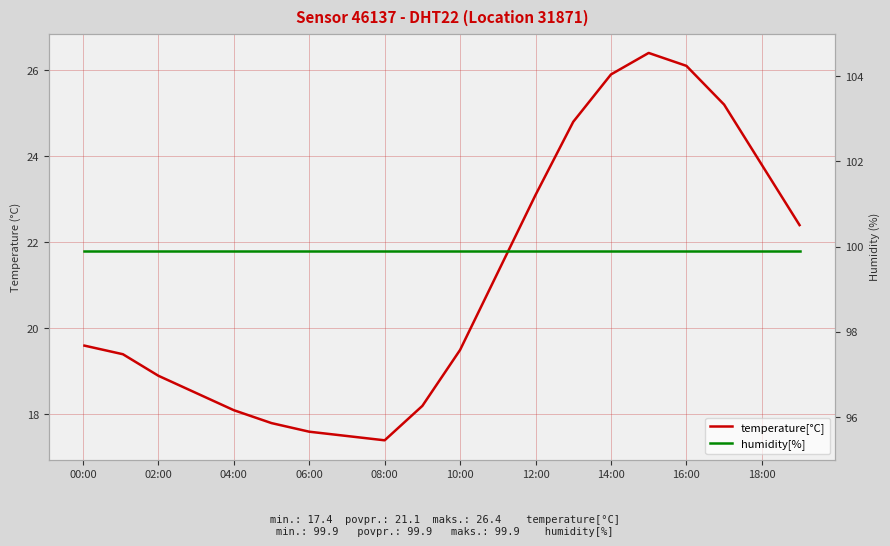

Reading left to right, list all the values displayed in this chart.

temperature[°C]: 19.6	19.4	18.9	18.5	18.1	17.8	17.6	17.5	17.4	18.2	19.5	21.3	23.1	24.8	25.9	26.4	26.1	25.2	23.8	22.4
humidity[%]: 99.9	99.9	99.9	99.9	99.9	99.9	99.9	99.9	99.9	99.9	99.9	99.9	99.9	99.9	99.9	99.9	99.9	99.9	99.9	99.9